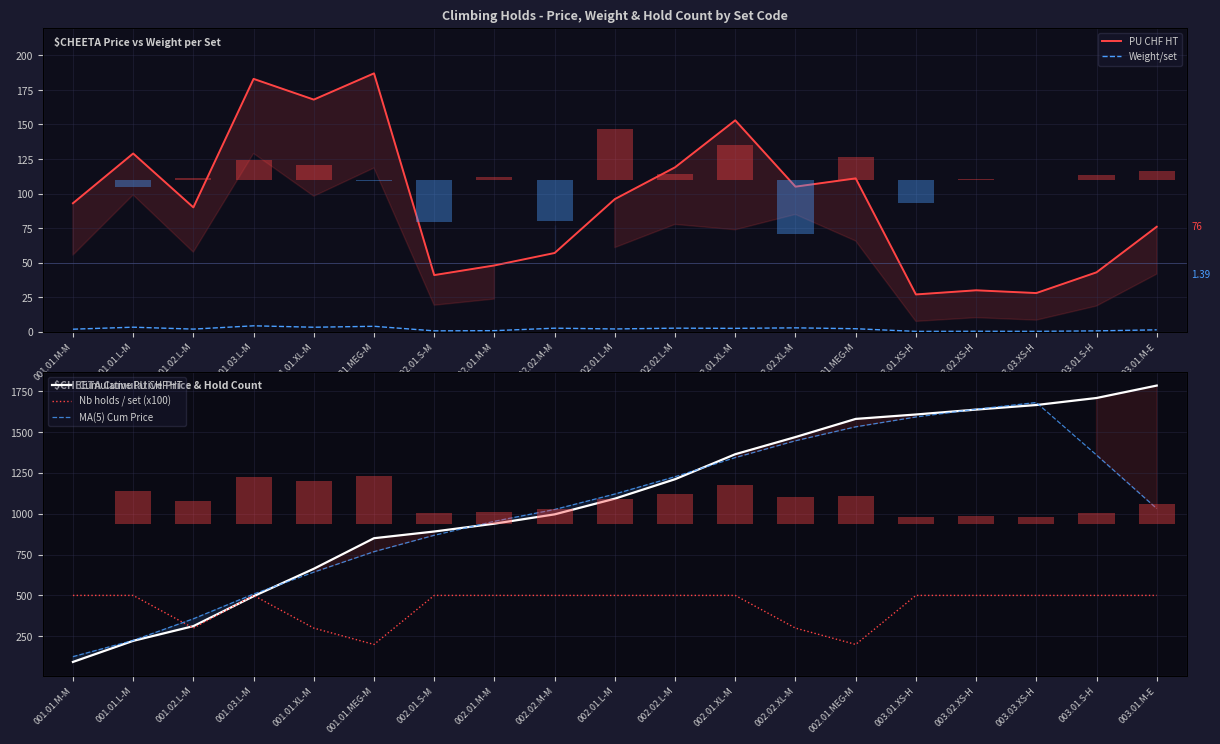

Which series has the largest total across all categories?

Cumulative PU CHF HT